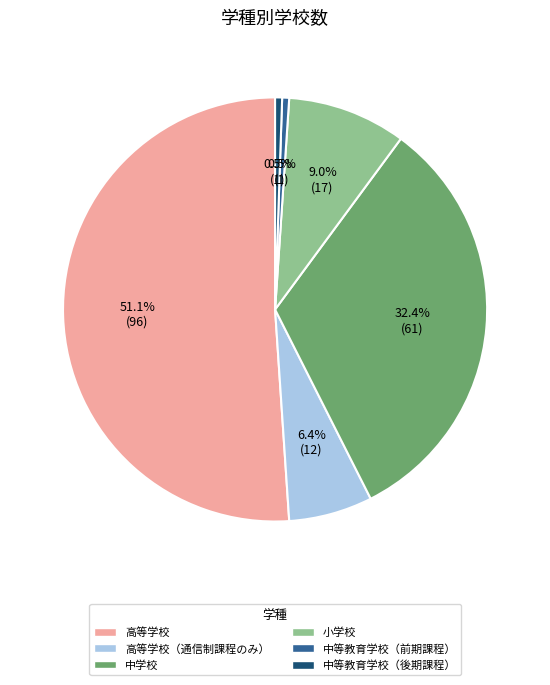

To the nearest percent, what portion does 高等学校（通信制課程のみ） represent?

6%